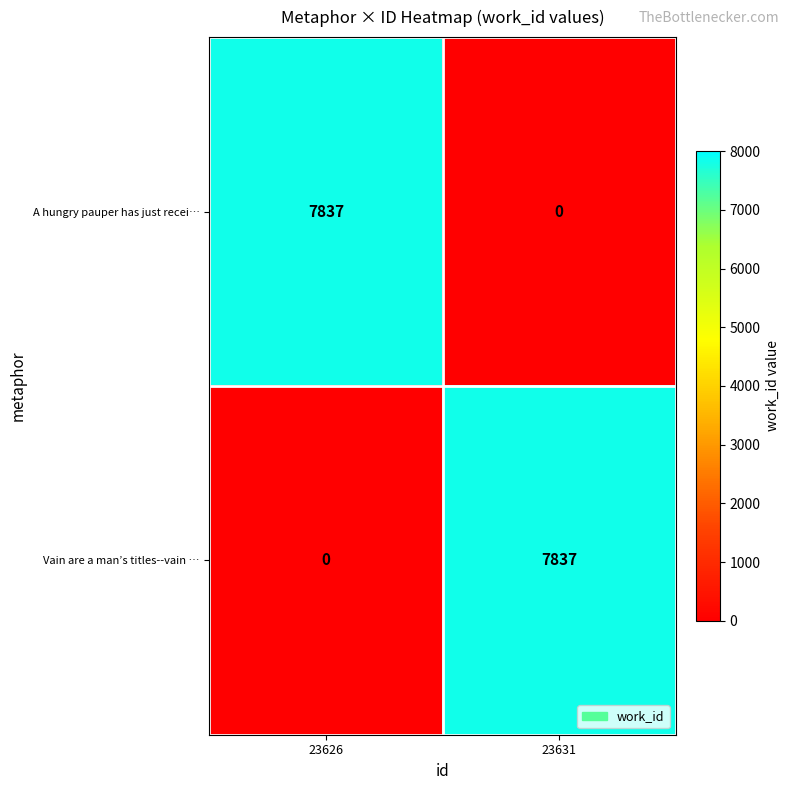

At how many categories does at least one series exceed 2379?

2